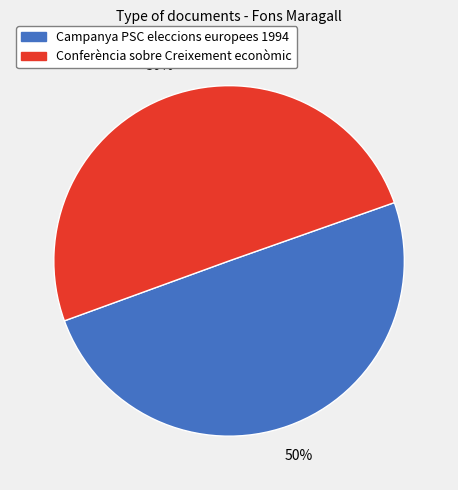

True or false: Conferència sobre Creixement econòmic accounts for 50% of the total.

True